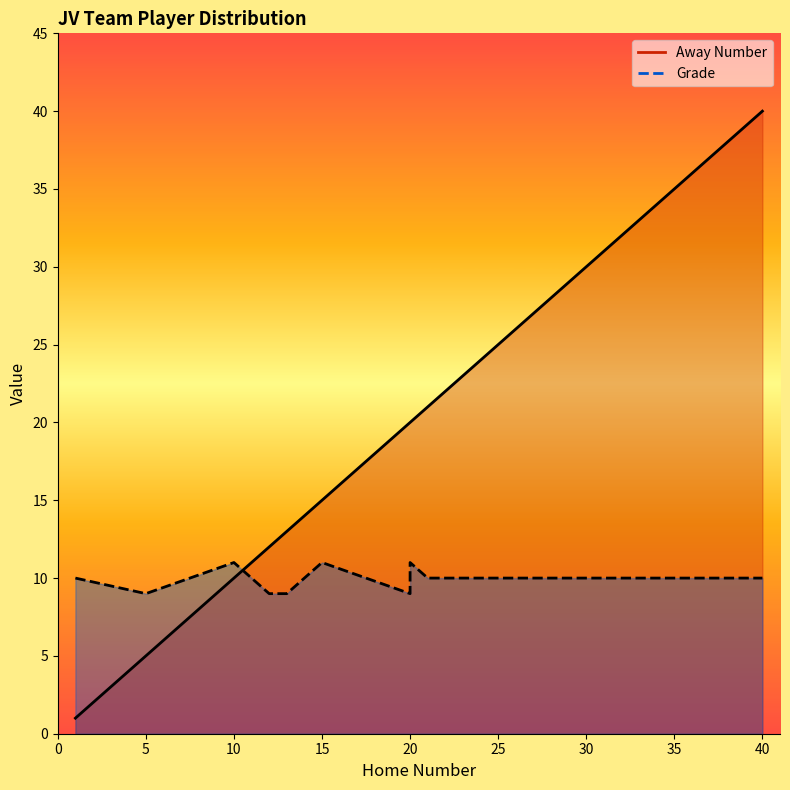

The Grade series shows 9 at 20. True or false?

True